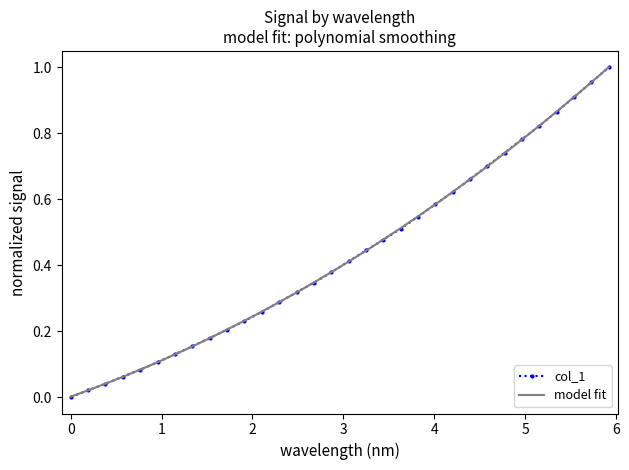

What are all the series names shown in the legend?

col_1, model fit